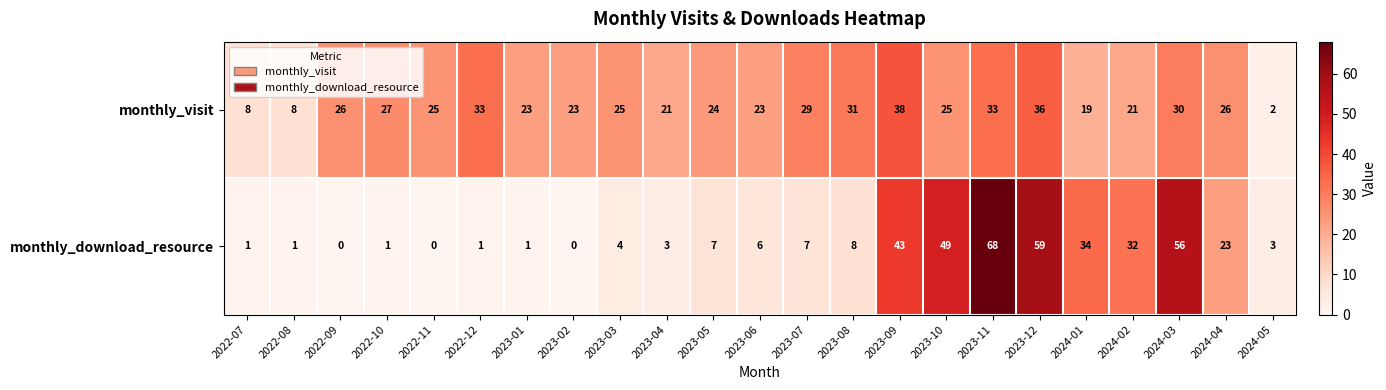

Which category has the lowest value in the monthly_visit series?

2024-05